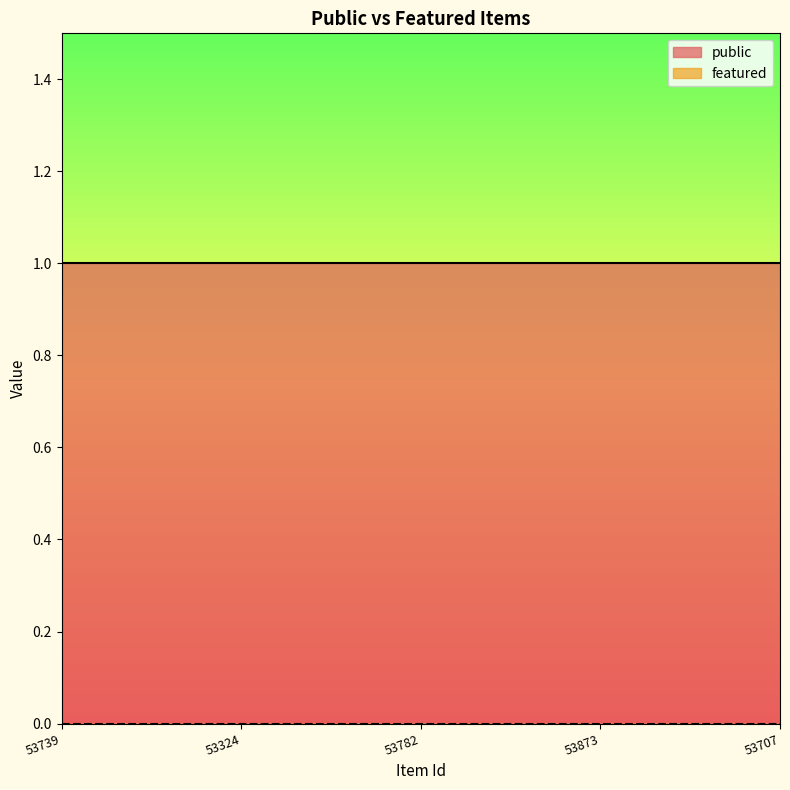

Does the chart have visible grid lines?

No